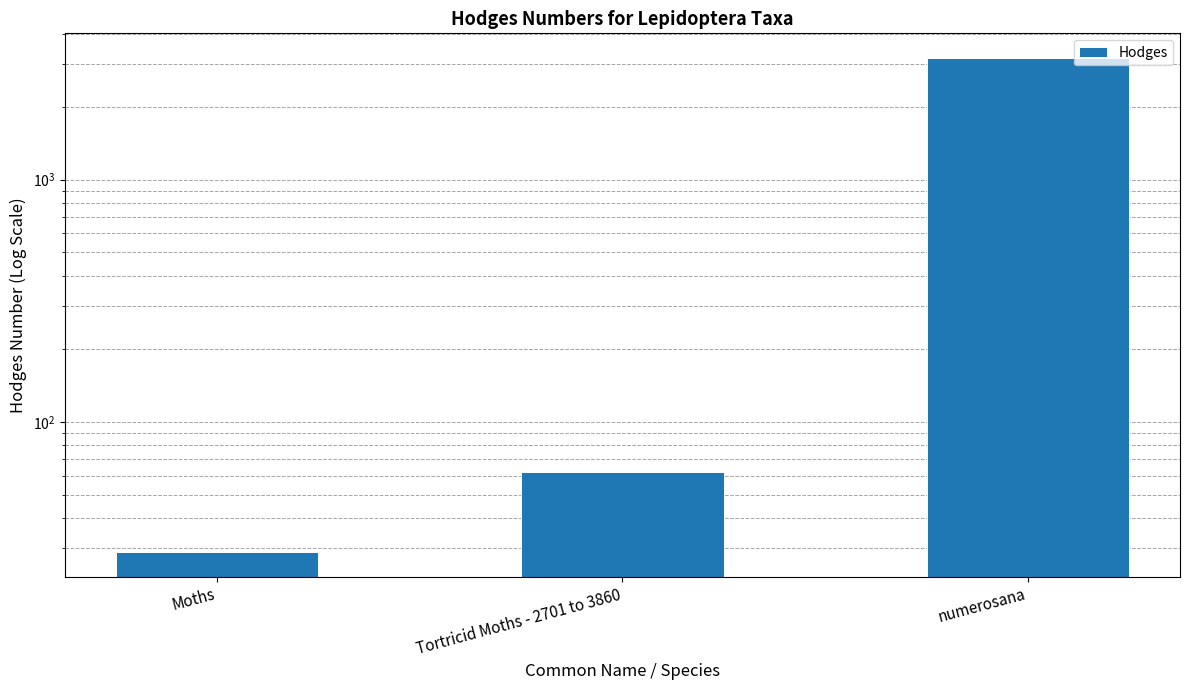

Reading right to left, what are all the values shown in this chart?

numerosana=3174.0	Tortricid Moths - 2701 to 3860=62.1	Moths=29.0